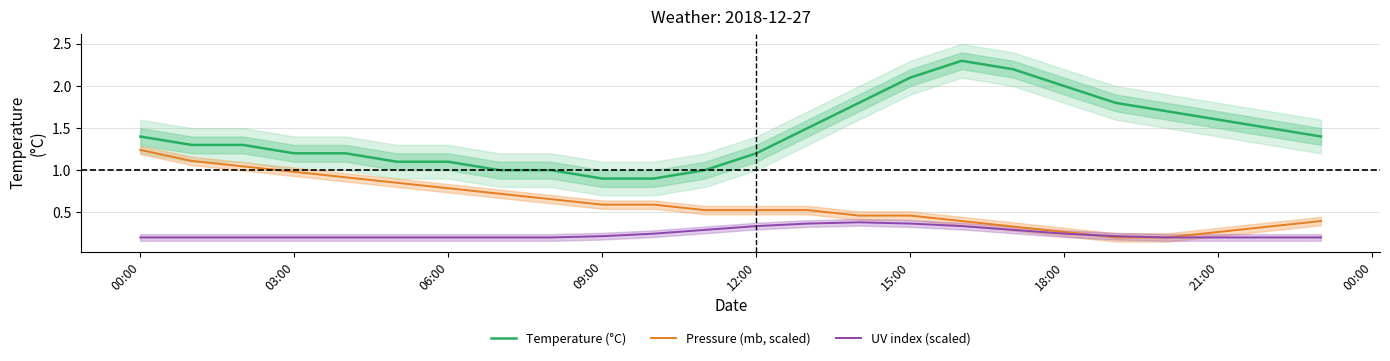

Is it true that Pressure (mb, scaled) equals 0.8 at 12:00?

False